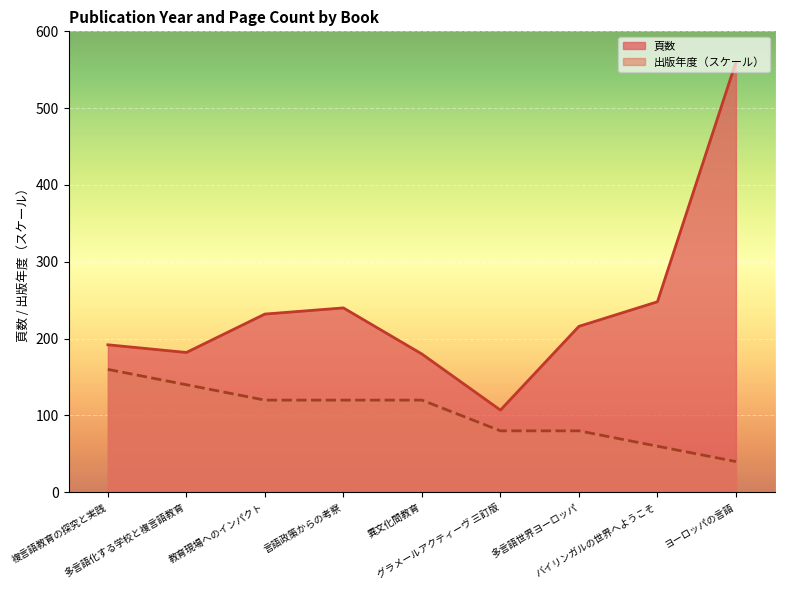

At which category is the sum across all series the highest?

ヨーロッパの言語